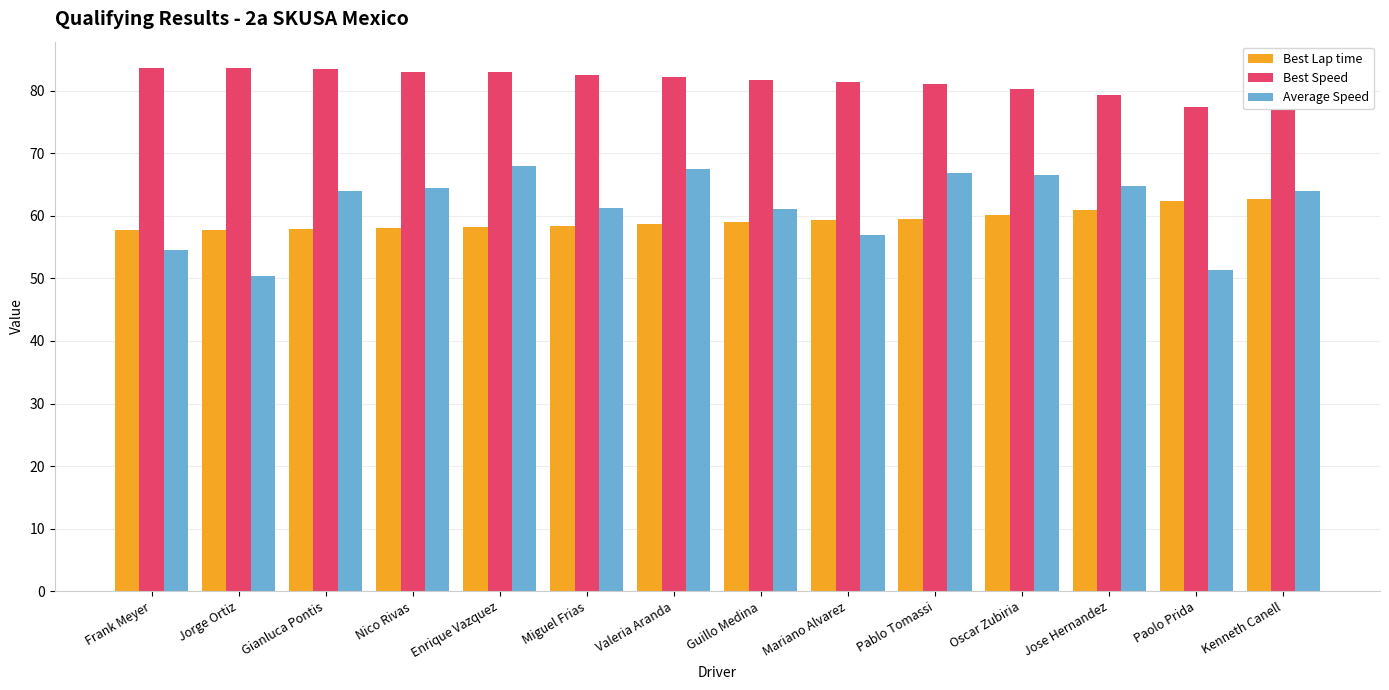

Is it true that Best Speed equals 58.4 at Jorge Ortiz?

False